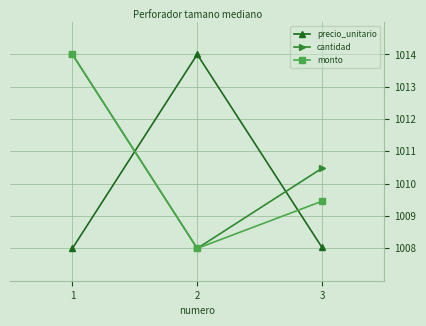

Where does the cantidad series first go above 1010?

1